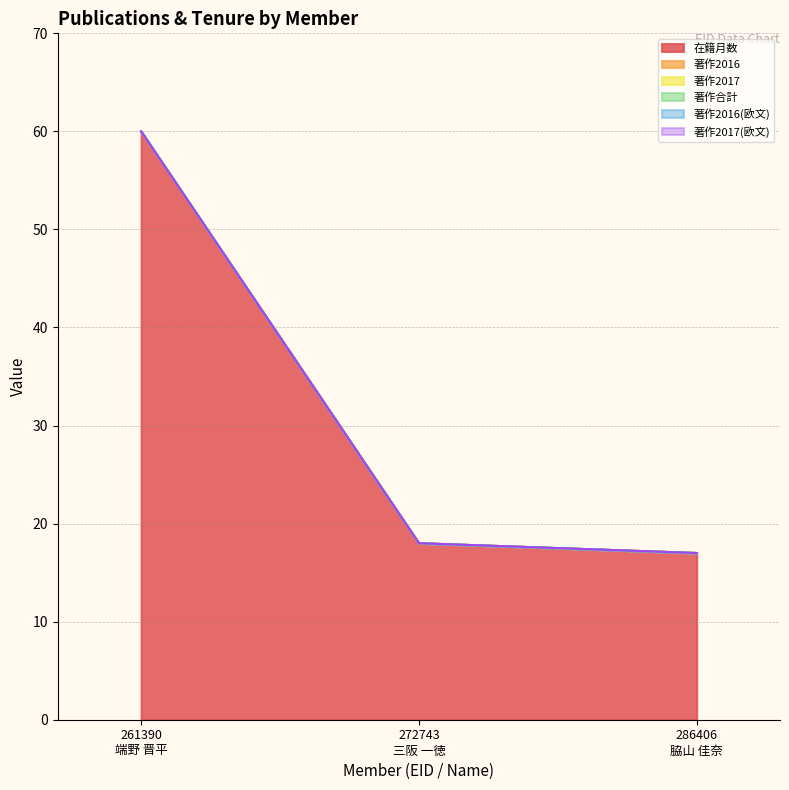

Which has a higher value, 286406
脇山 佳奈 or 272743
三阪 一徳?

272743
三阪 一徳